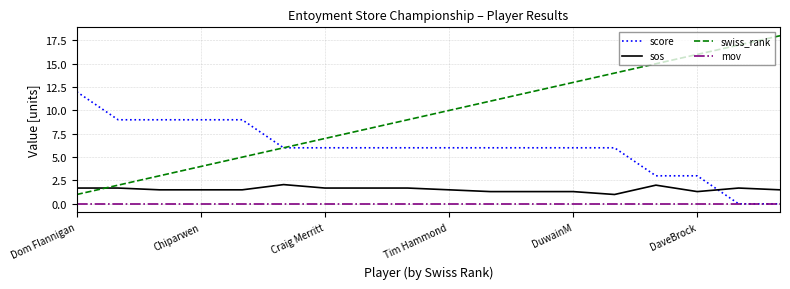

Count the number of data series in this chart.

4